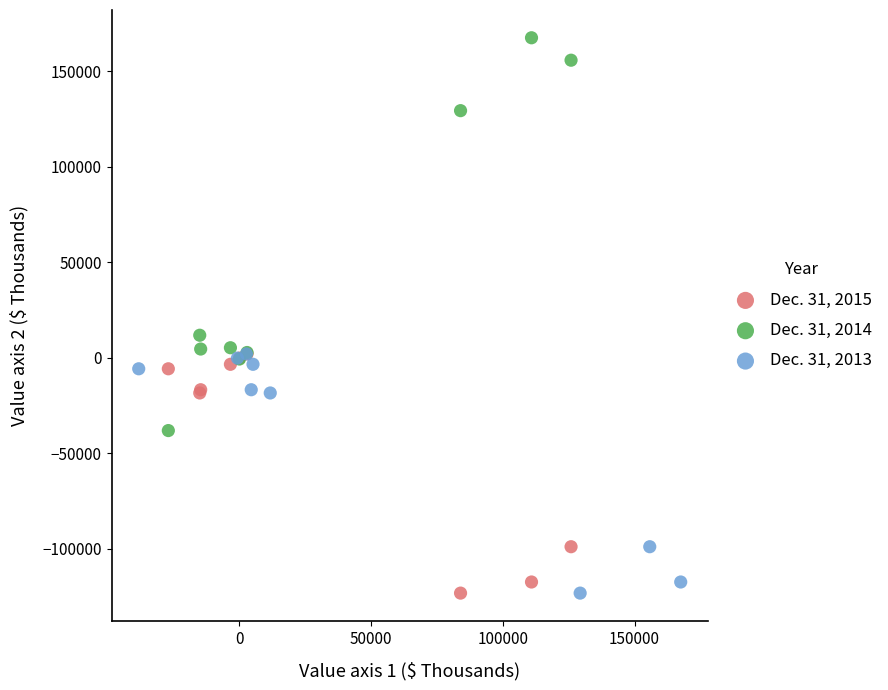

Which series has the widest spread of Y values?

Dec. 31, 2014